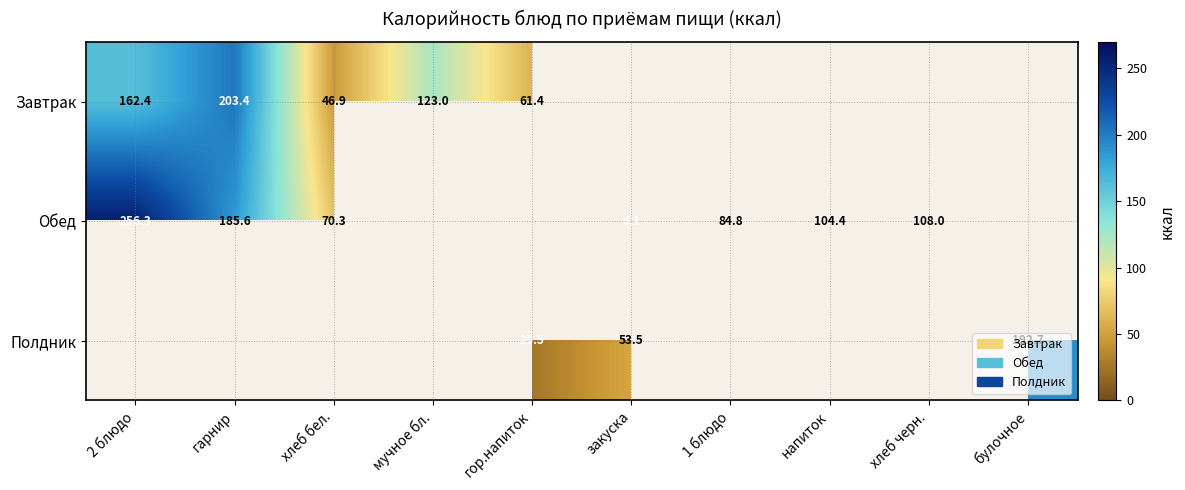

The value of Завтрак at хлеб бел. is 46.9. True or false?

True